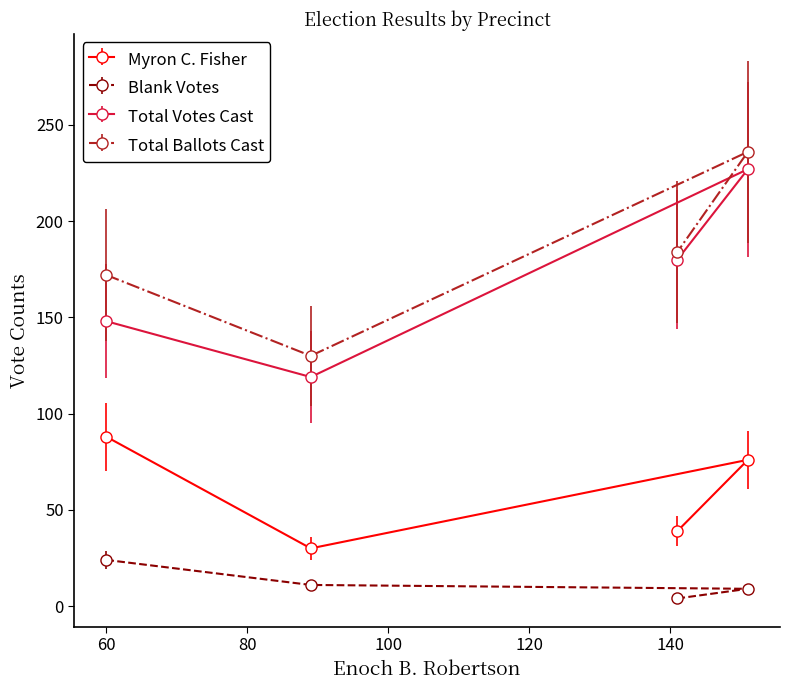

Which series has the widest spread of values?

Total Votes Cast